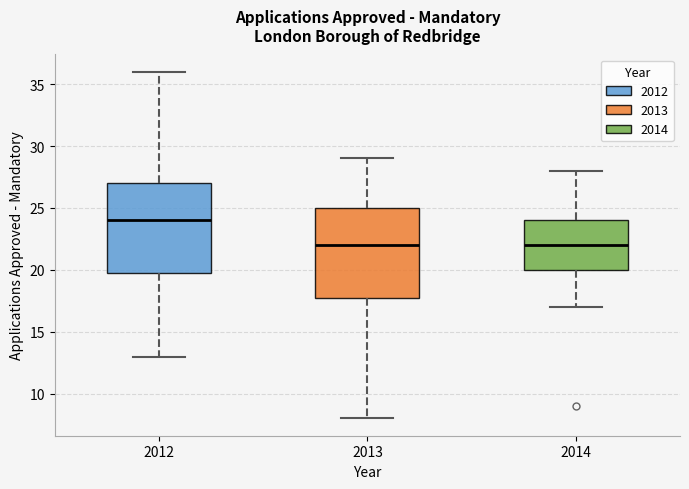

Which box's median line is the highest?

2012